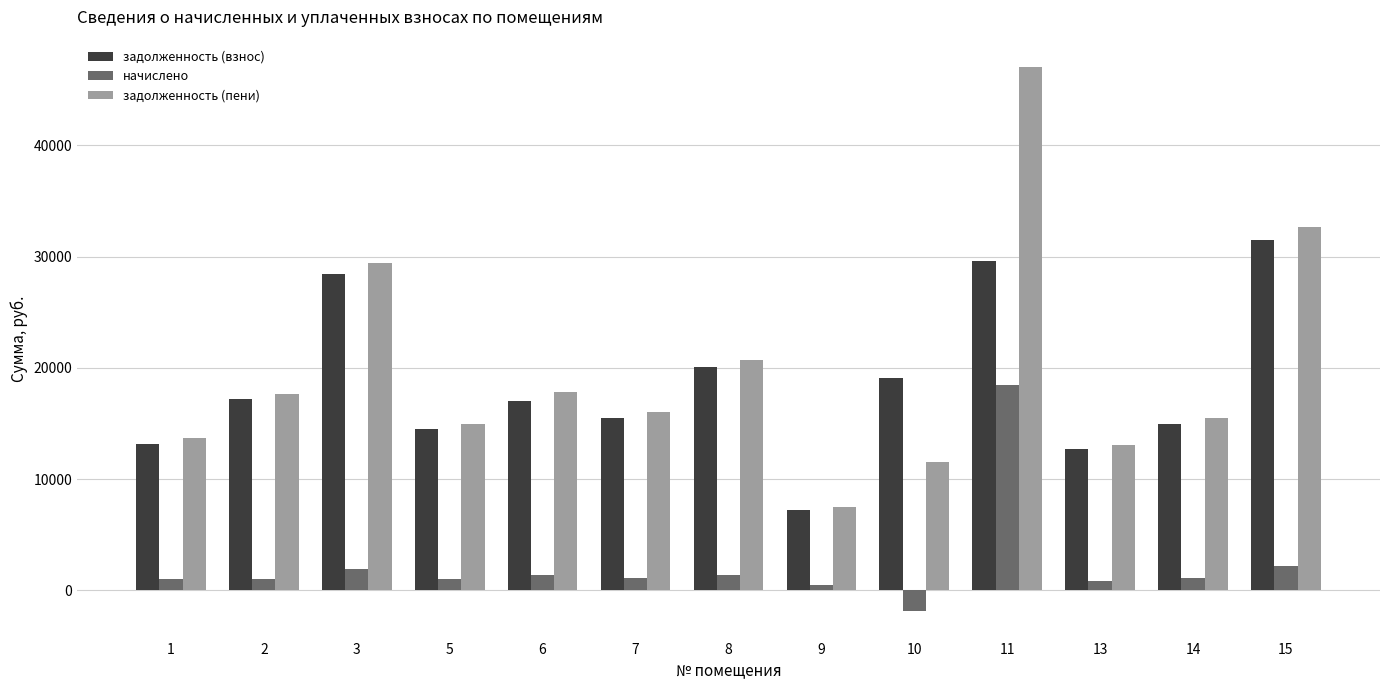

Is it true that задолженность (взнос) equals 15460.8 at 7?

True